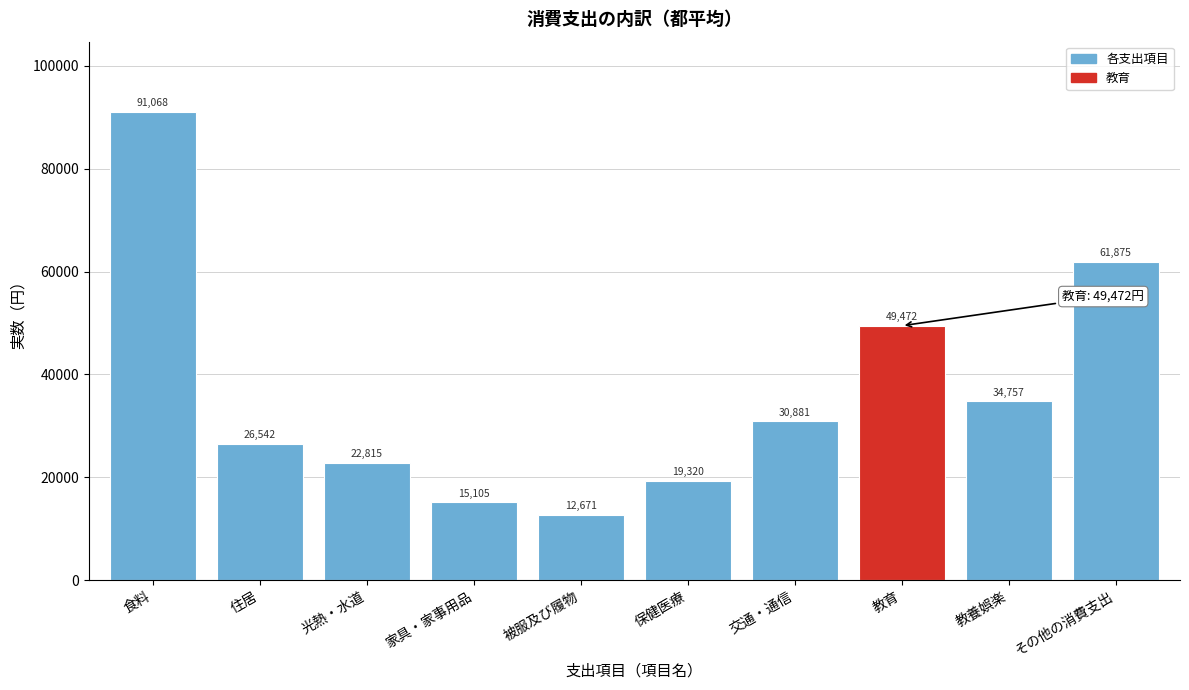

Reading left to right, list all the values displayed in this chart.

食料=91068	住居=26542	光熱・水道=22815	家具・家事用品=15105	被服及び履物=12671	保健医療=19320	交通・通信=30881	教育=49472	教養娯楽=34757	その他の消費支出=61875